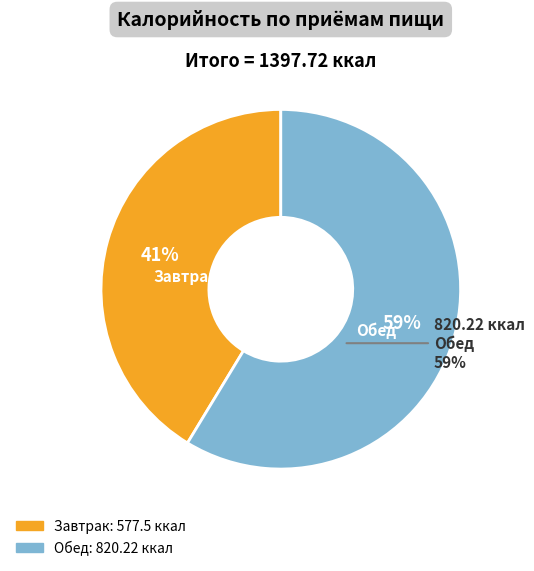

What is the change in value from Завтрак to Обед?

+242.7